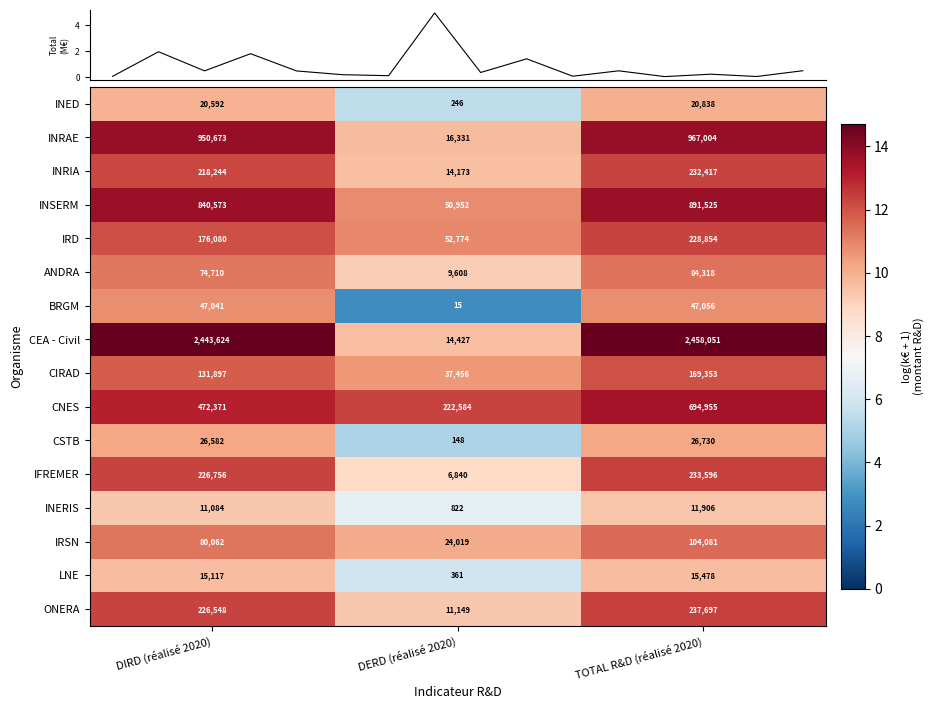

Is the value of INRAE at TOTAL R&D (réalisé 2020) greater than the value of IRSN at DERD (réalisé 2020)?

Yes